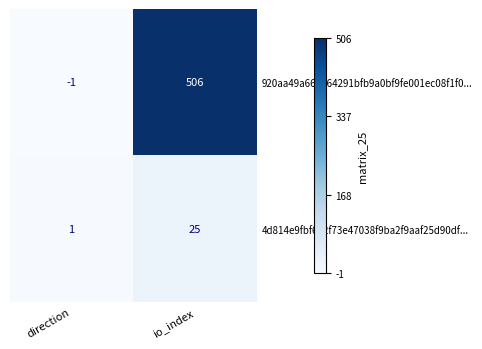

What value does the 920aa49a66cd64291bfb9a0bf9fe001ec08f1f0... series have at io_index, to the nearest 100?

500